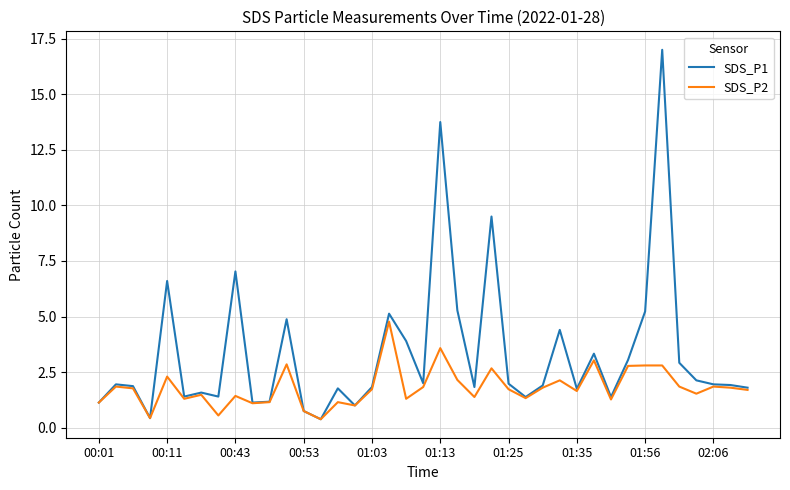

List the series in order of their overall mean, lowest first.

SDS_P2, SDS_P1